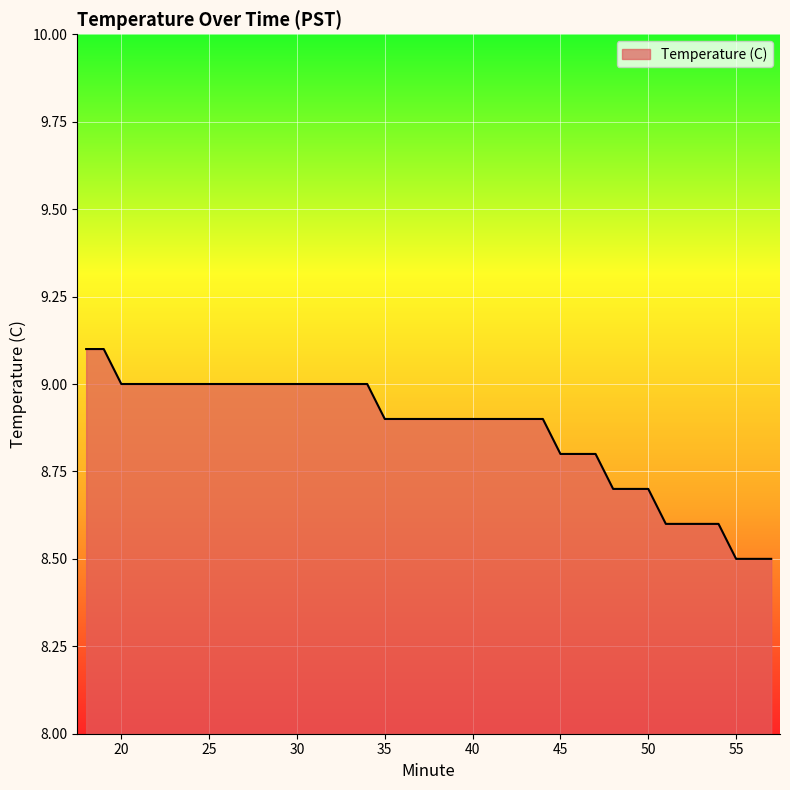

What is the maximum value shown in the chart?

9.1